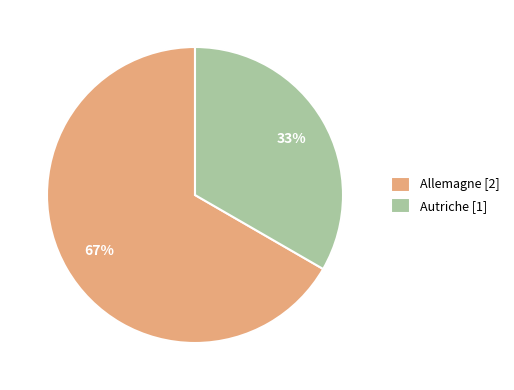

Is it true that Allemagne is 54% of the pie?

False